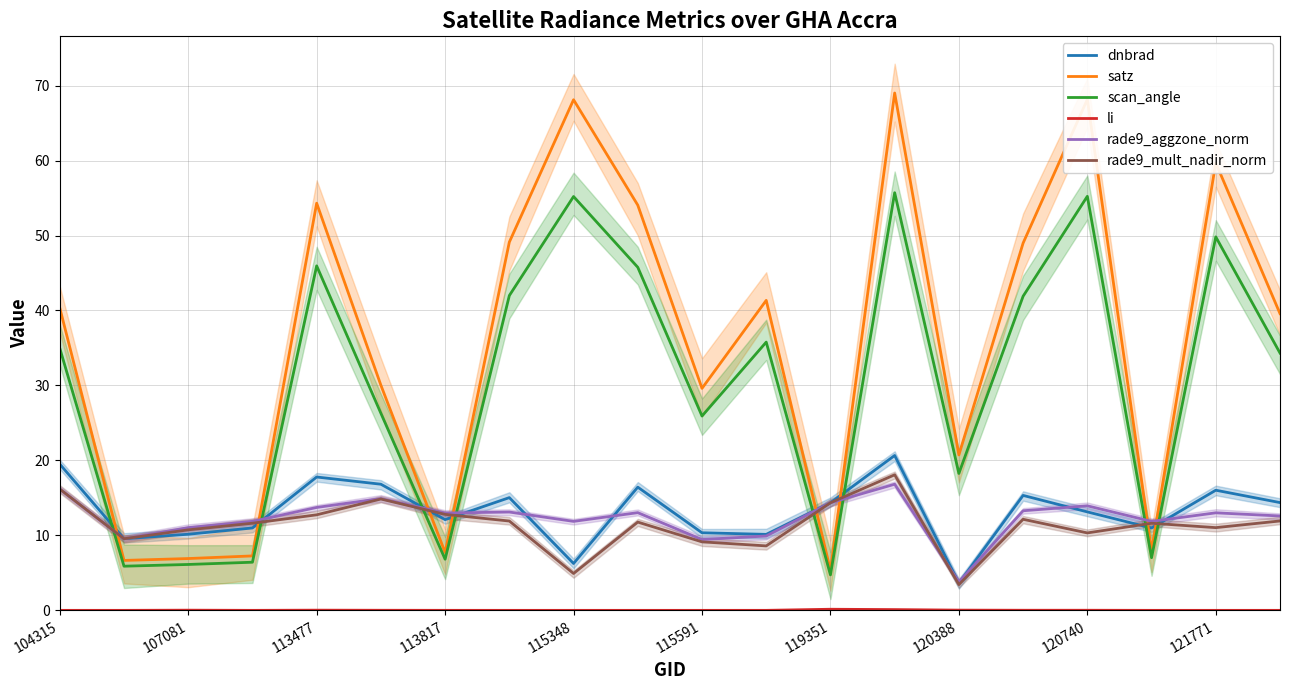

What is the minimum value for satz?

5.3